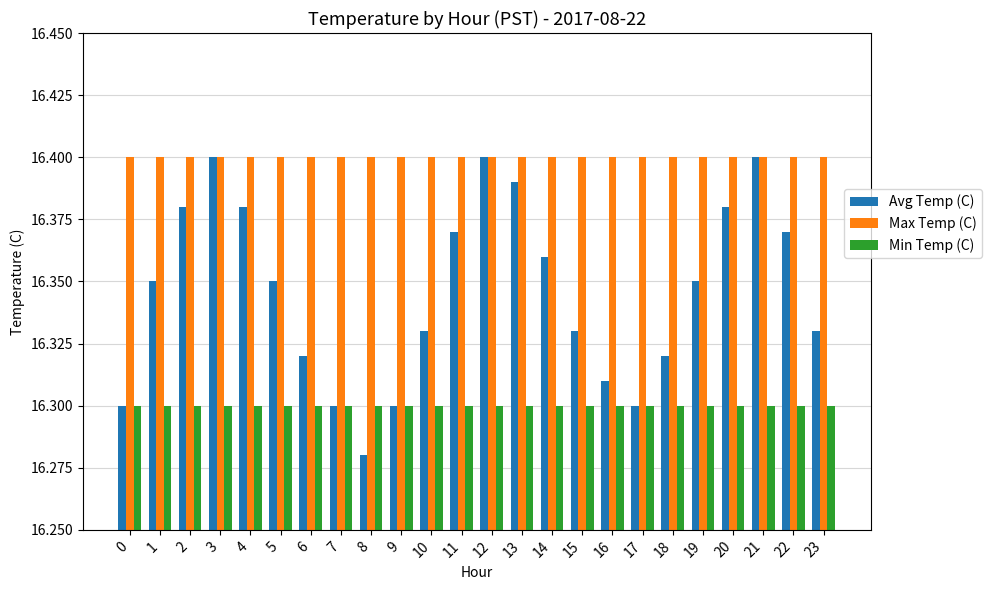

Between 13 and 22, which series saw the biggest shift?

Avg Temp (C)